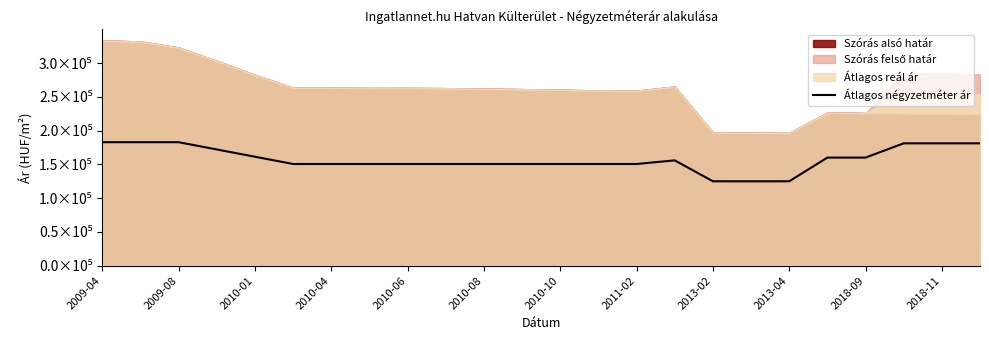

What is the minimum value shown in the chart?

124928